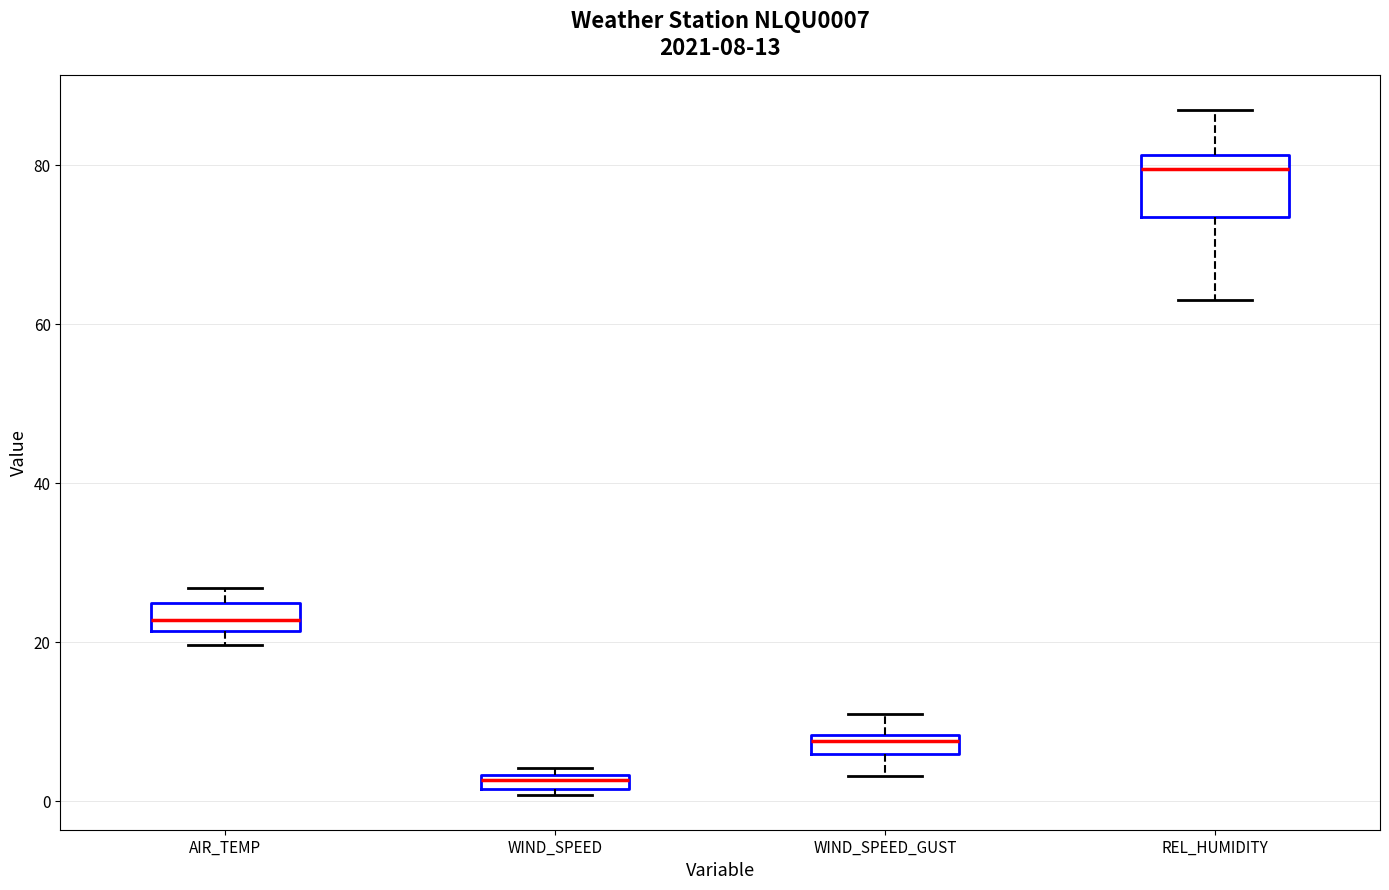

Comparing the boxes themselves (not the whiskers), which one is the tallest?

REL_HUMIDITY